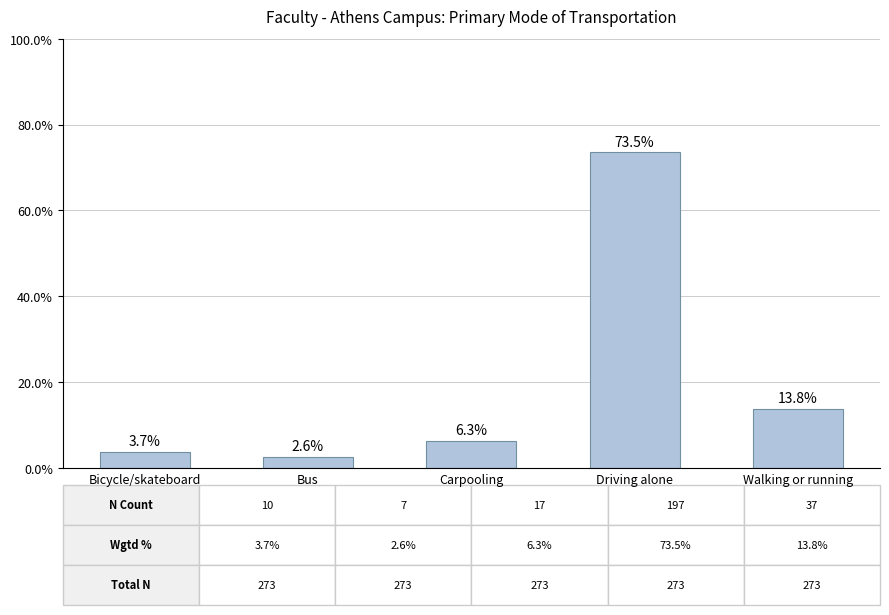

What position from the right is Bus?

4